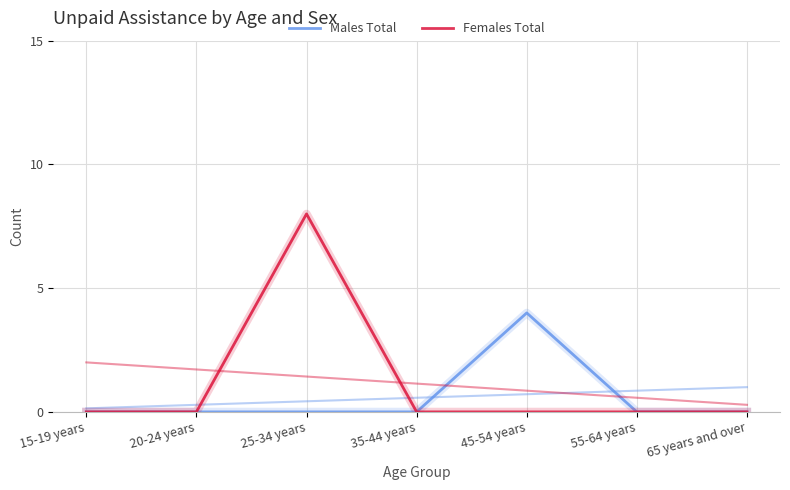

Does the chart have visible grid lines?

Yes